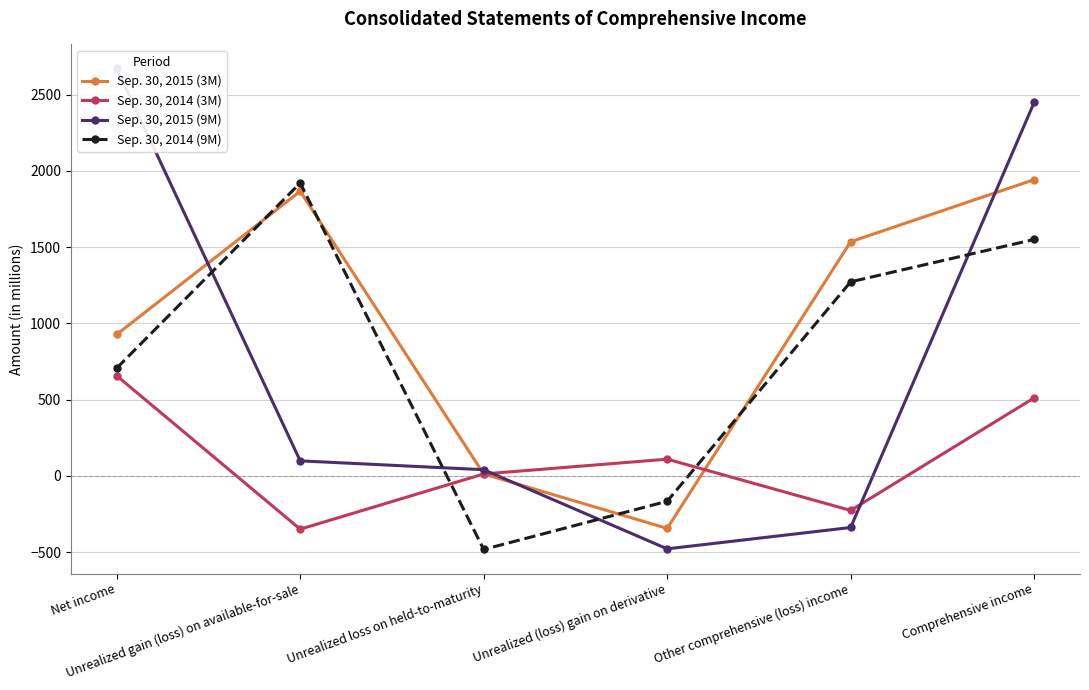

How many values in the Sep. 30, 2014 (3M) series are below 110?

3